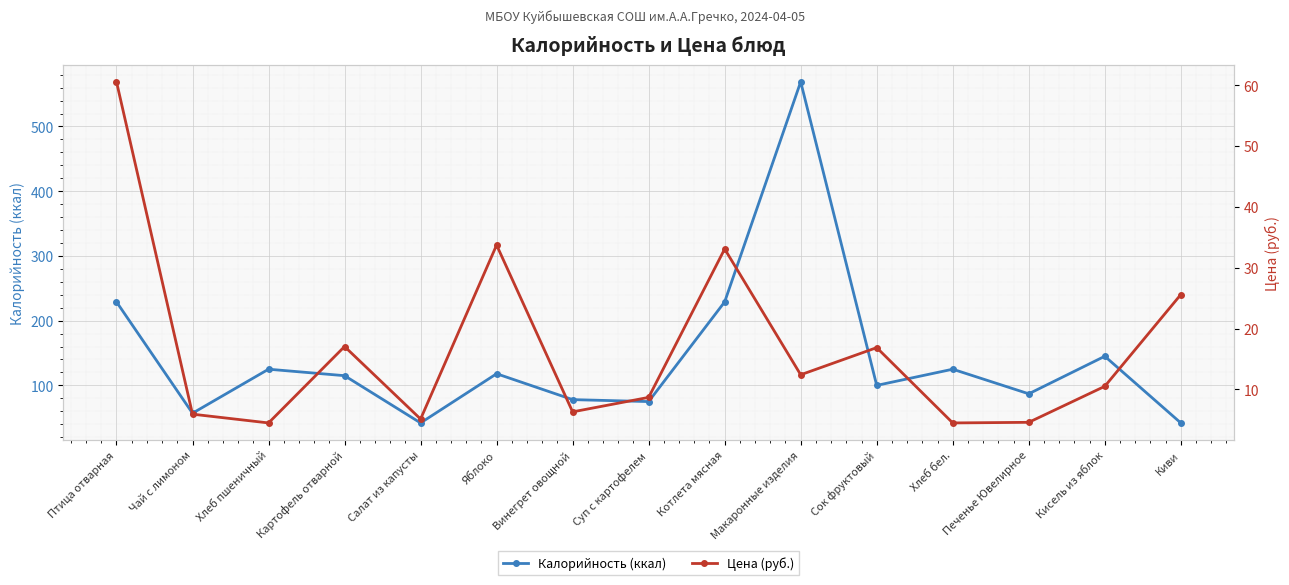

Reading left to right, transcribe all the data shown in this chart.

Калорийность (ккал): Птица отварная=229.0	Чай с лимоном=57.0	Хлеб пшеничный=125.0	Картофель отварной=115.0	Салат из капусты=42.0	Яблоко=118.0	Винегрет овощной=78.0	Суп с картофелем=75.0	Котлета мясная=229.0	Макаронные изделия=569.0	Сок фруктовый=100.0	Хлеб бел.=125.0	Печенье Ювелирное=87.0	Кисель из яблок=145.0	Киви=42.0
Цена (руб.): Птица отварная=60.6	Чай с лимоном=5.9	Хлеб пшеничный=4.5	Картофель отварной=17.1	Салат из капусты=5.1	Яблоко=33.7	Винегрет овощной=6.3	Суп с картофелем=8.7	Котлета мясная=33.1	Макаронные изделия=12.4	Сок фруктовый=16.9	Хлеб бел.=4.5	Печенье Ювелирное=4.6	Кисель из яблок=10.5	Киви=25.6